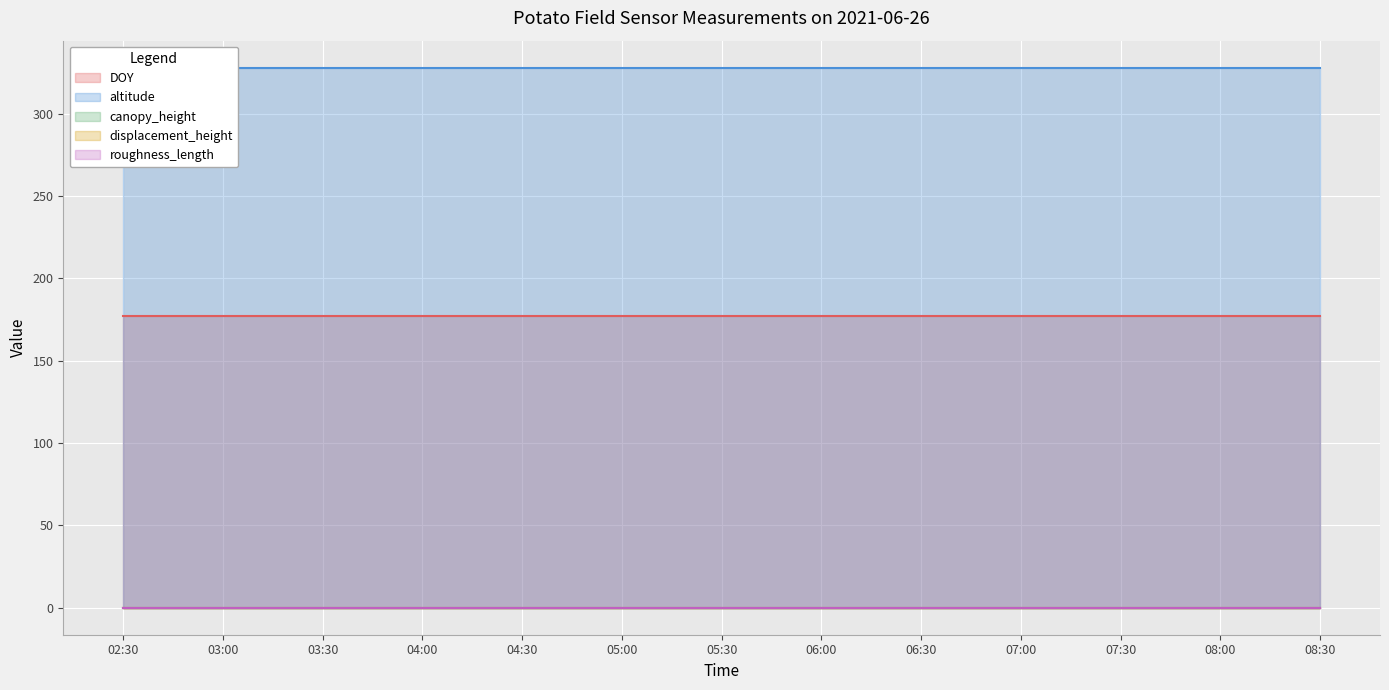

True or false: roughness_length and displacement_height intersect in this chart.

False